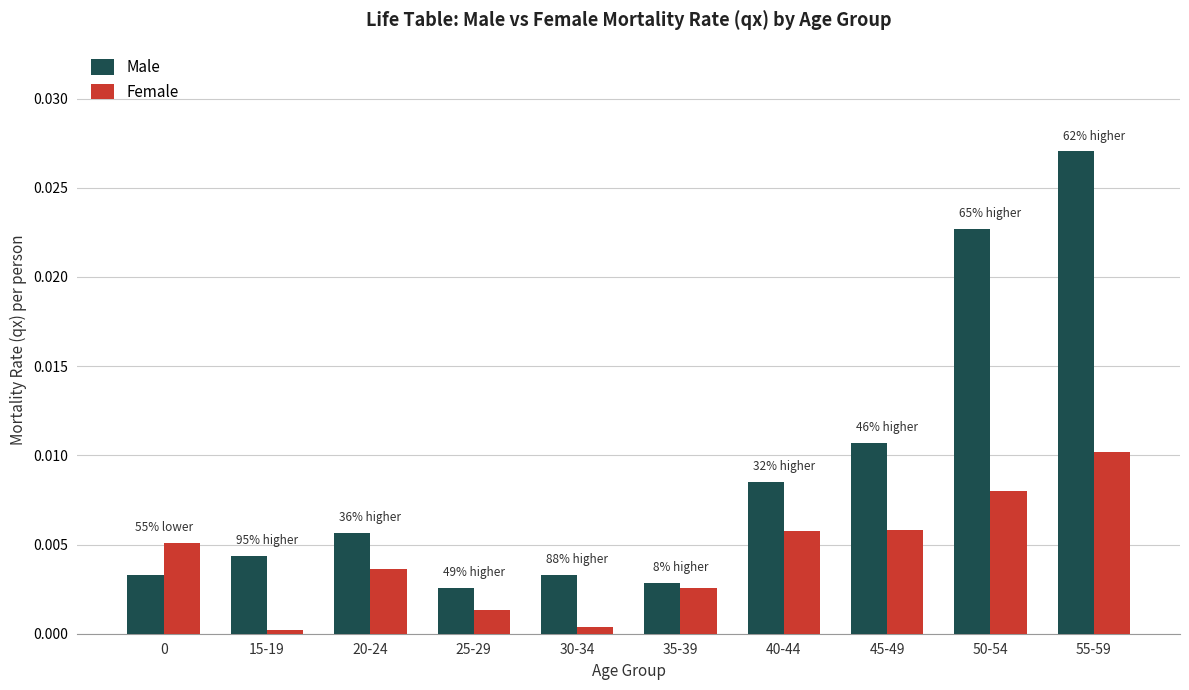

Which series changed the most between 20-24 and 55-59?

Male